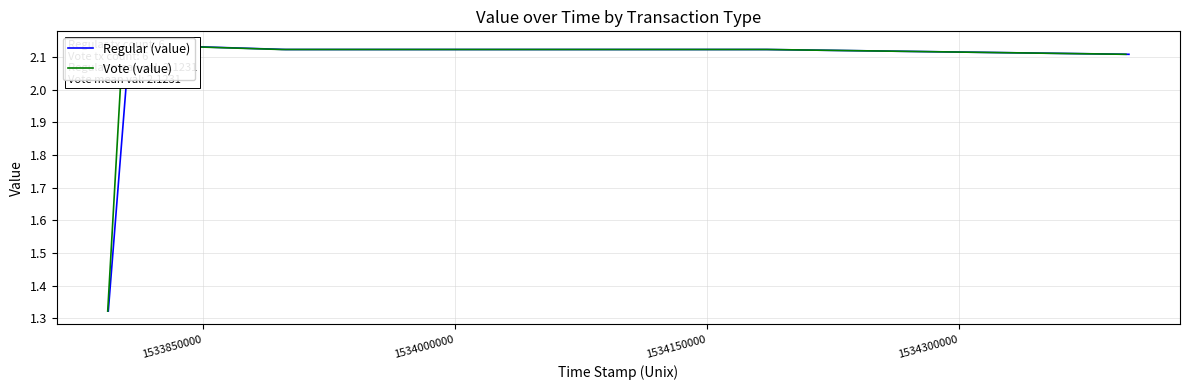

True or false: Regular (value) and Vote (value) intersect in this chart.

False